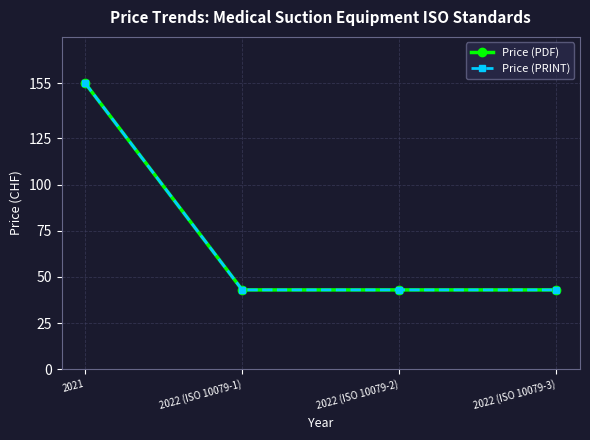

Is the value of Price (PDF) at 2021 greater than the value of Price (PRINT) at 2022 (ISO 10079-3)?

Yes